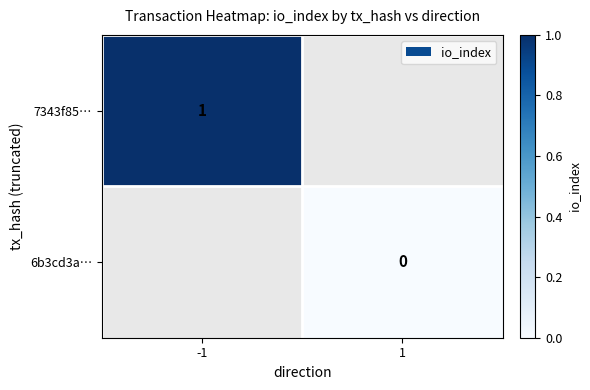

The 7343f85… series shows 0 at -1. True or false?

False